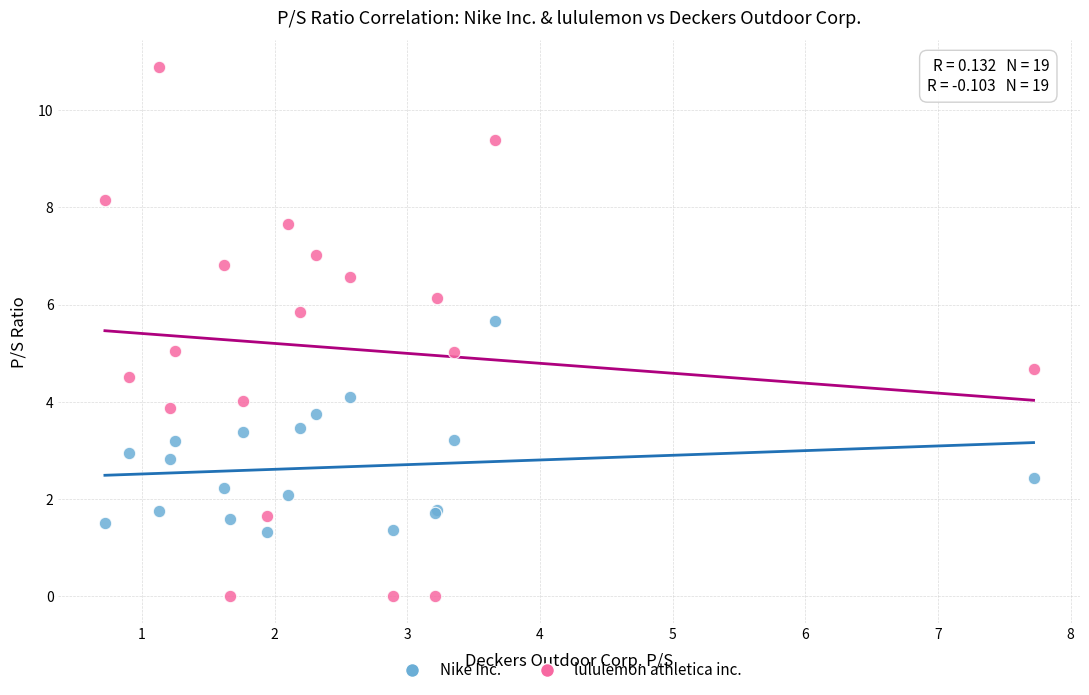

Which series has the widest spread of Y values?

lululemon athletica inc.